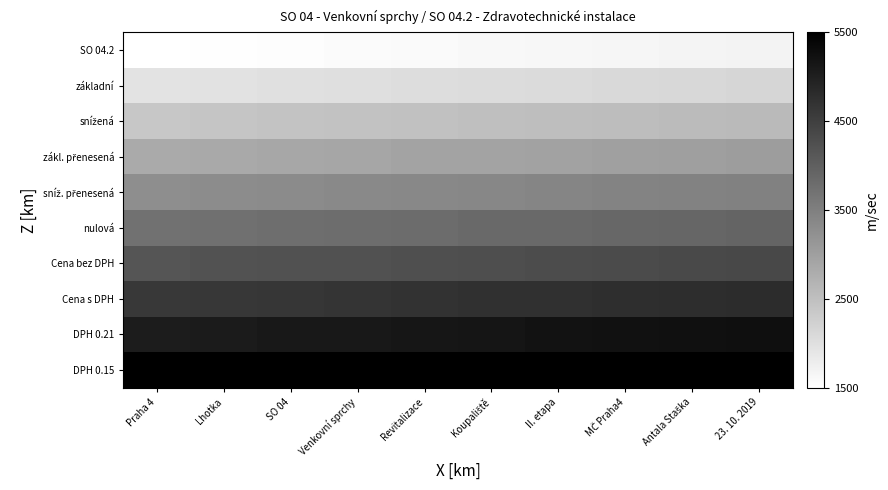

At SO 04, list the series in order from largest to smallest.

DPH 0.15, DPH 0.21, Cena s DPH, Cena bez DPH, nulová, sníž. přenesená, zákl. přenesená, snížená, základní, SO 04.2